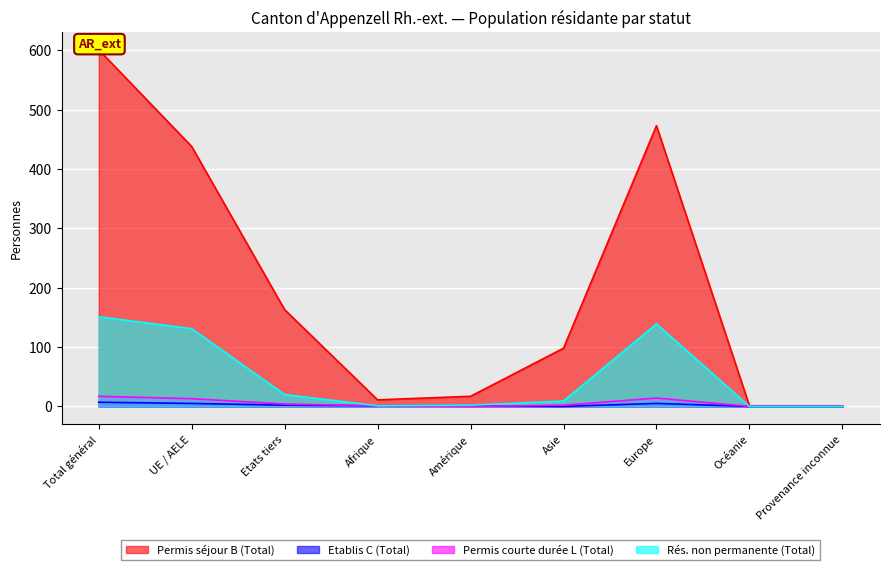

What is the total value across all series at UE / AELE?

587